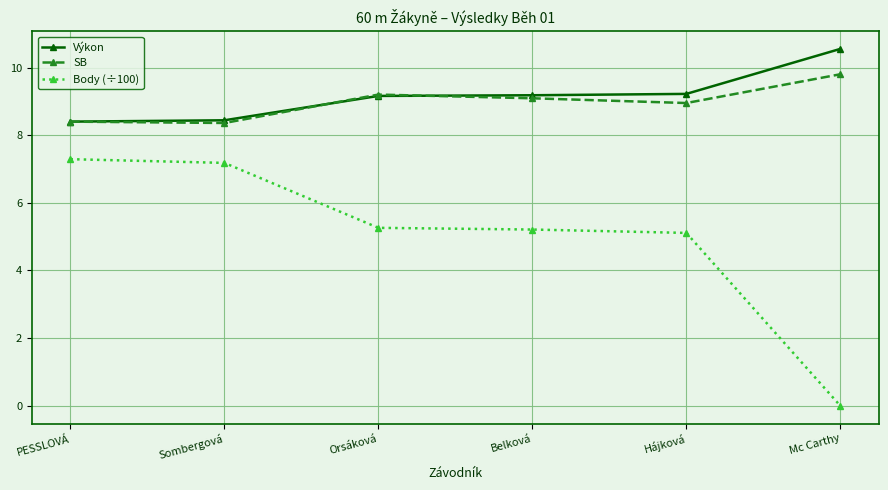

At how many categories does at least one series exceed 4?

6